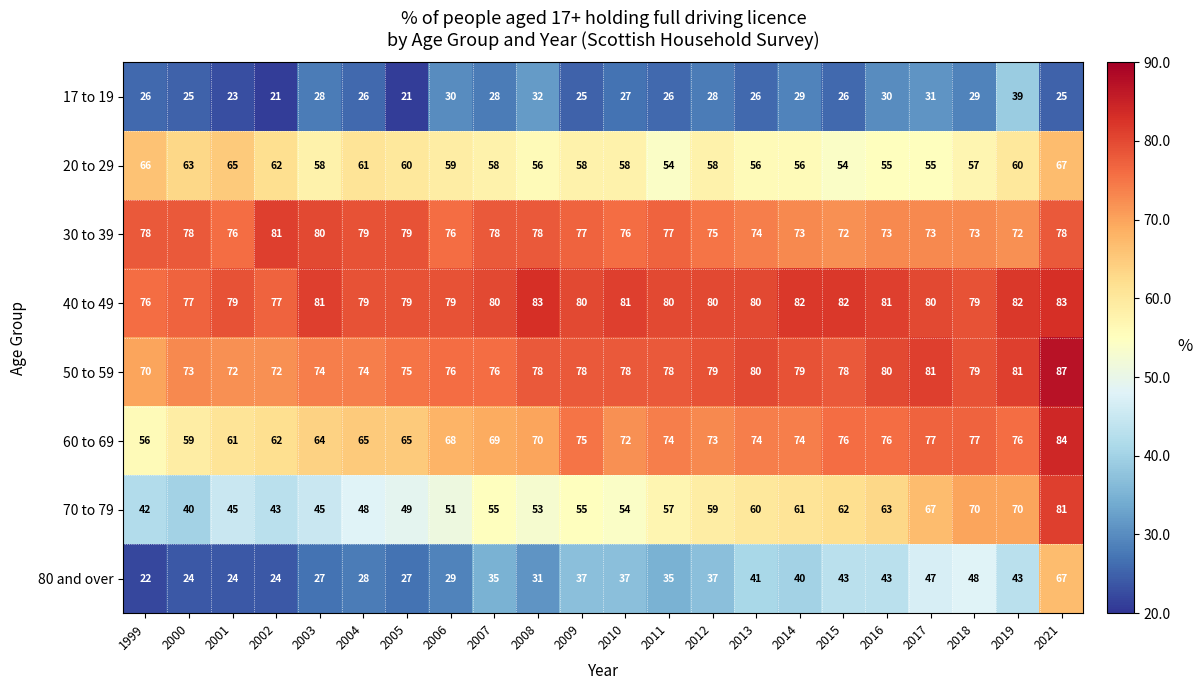

What is the spread (max minus min) of values at 1999?

56